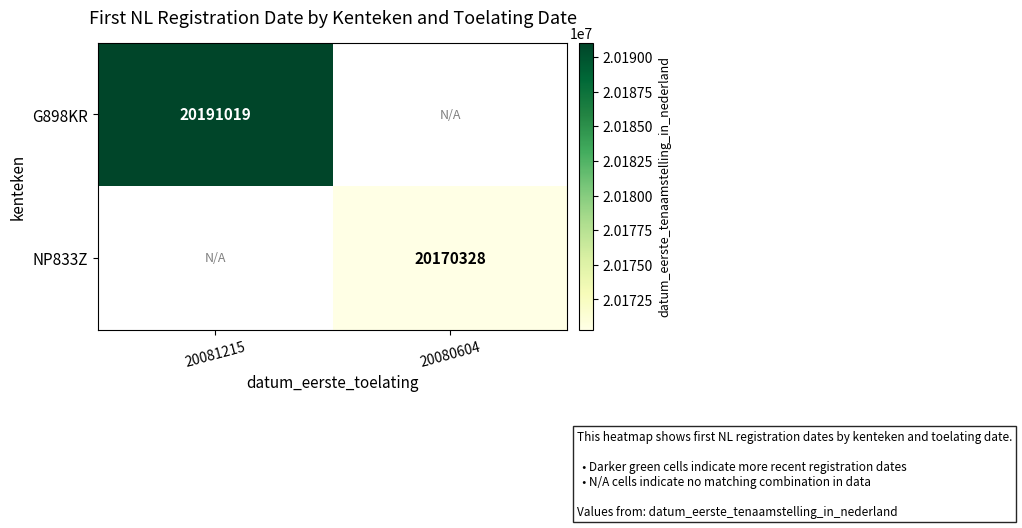

Is the value of NP833Z at 20080604 greater than the value of G898KR at 20081215?

No